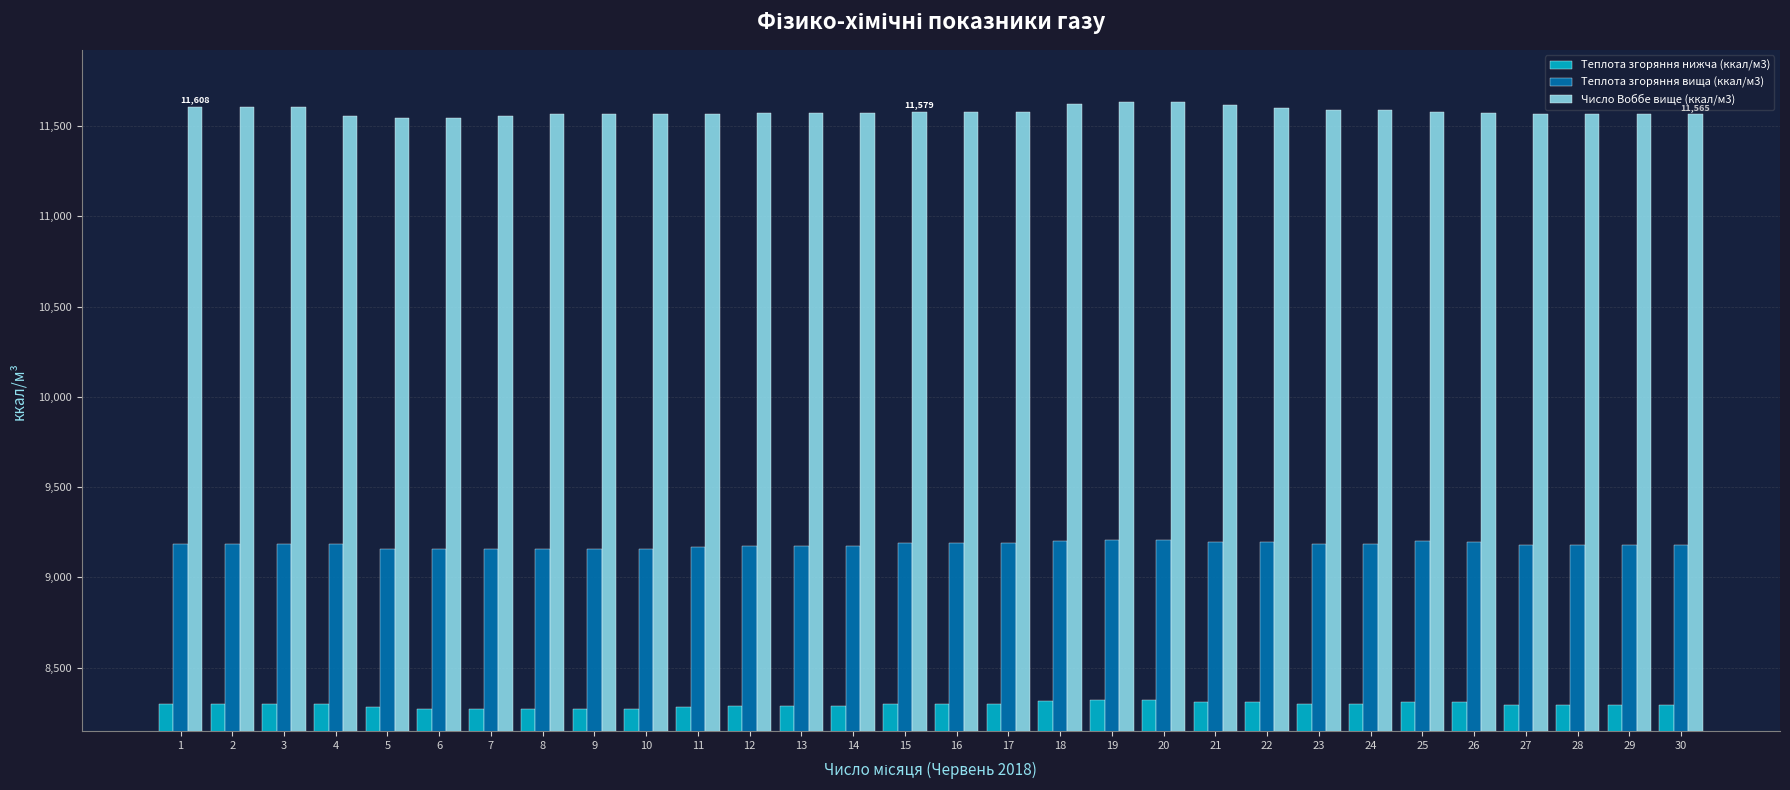

Is it true that Число Воббе вище (ккал/м3) equals 11564.9 at 10?

True